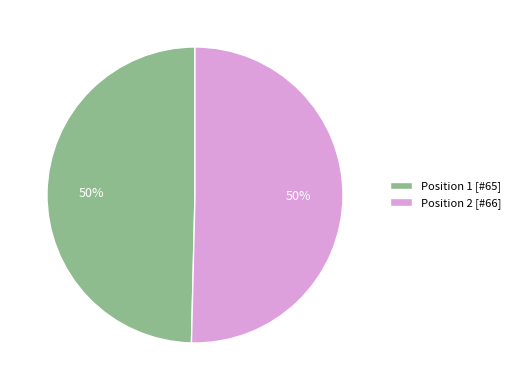

To the nearest percent, what is the combined percentage of Position 1 [#65] and Position 2 [#66]?

100%